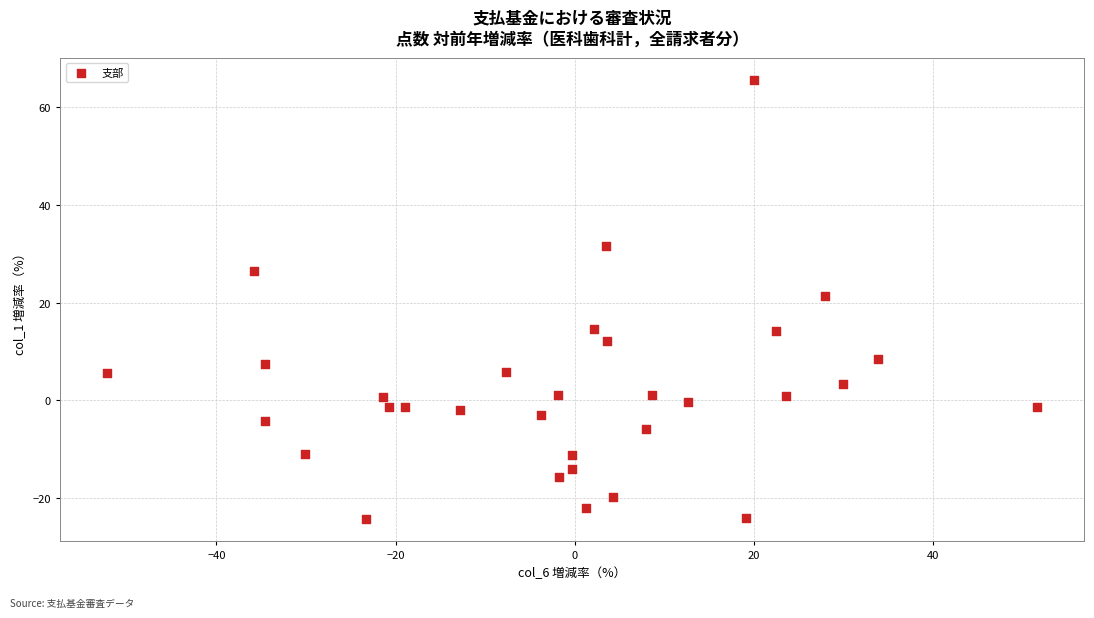

What is the range of X values (max minus min)?

103.9